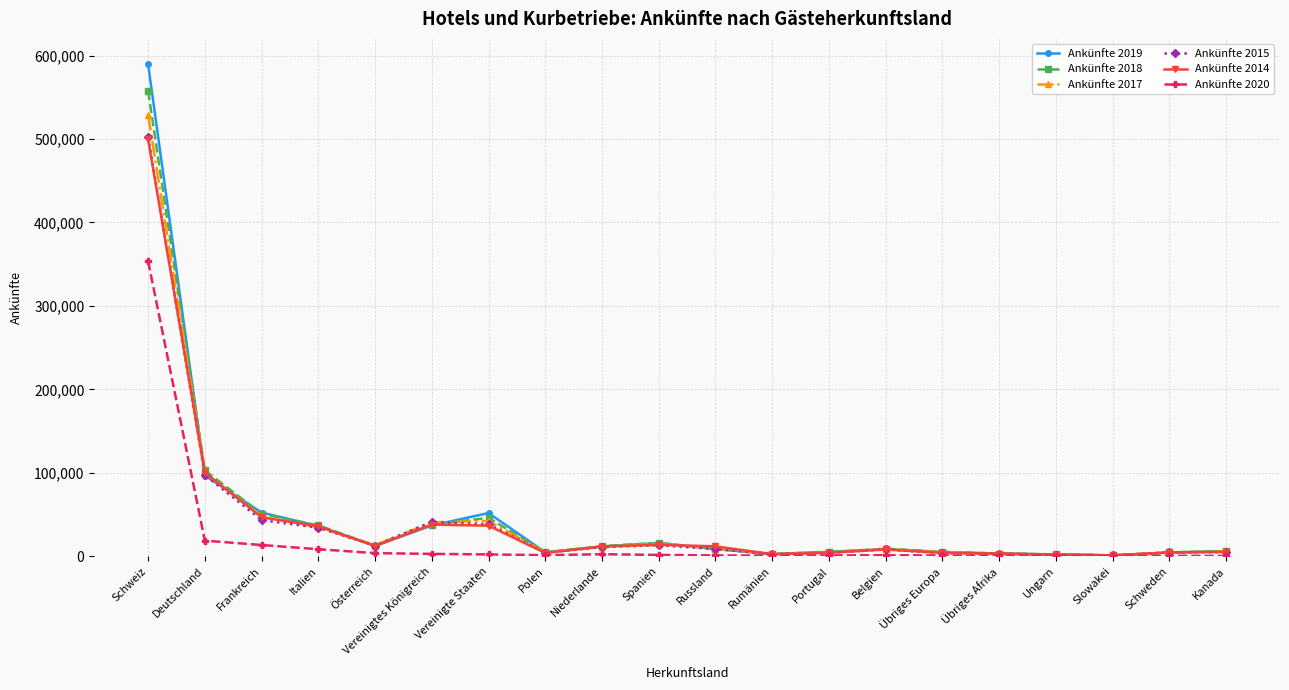

What are all the series names shown in the legend?

Ankünfte 2019, Ankünfte 2018, Ankünfte 2017, Ankünfte 2015, Ankünfte 2014, Ankünfte 2020